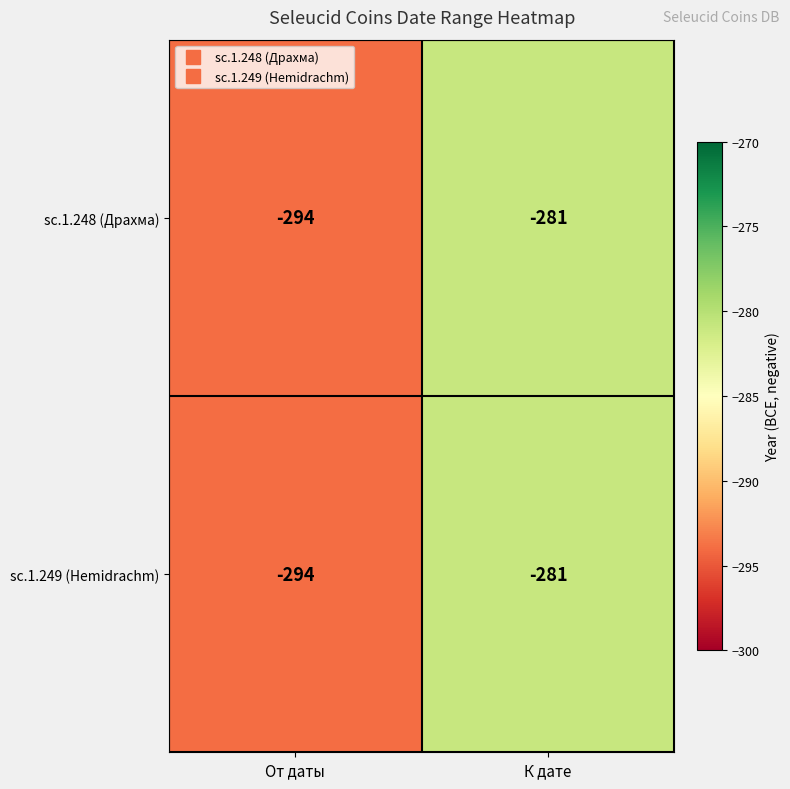

Where is sc.1.248 (Драхма) nearest to the value -287?

К дате